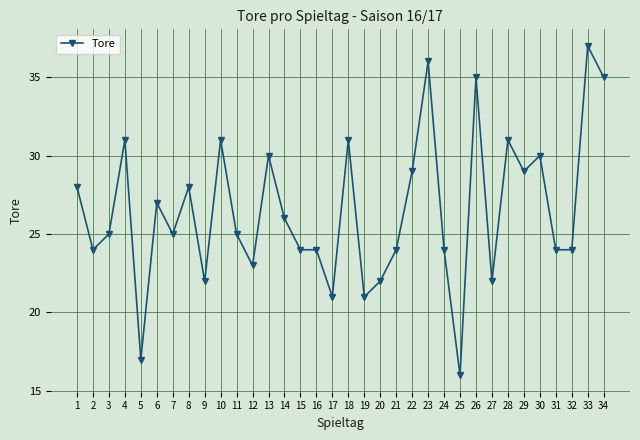

Approximately how many times larger is the value at 12 compared to 6?

0.9